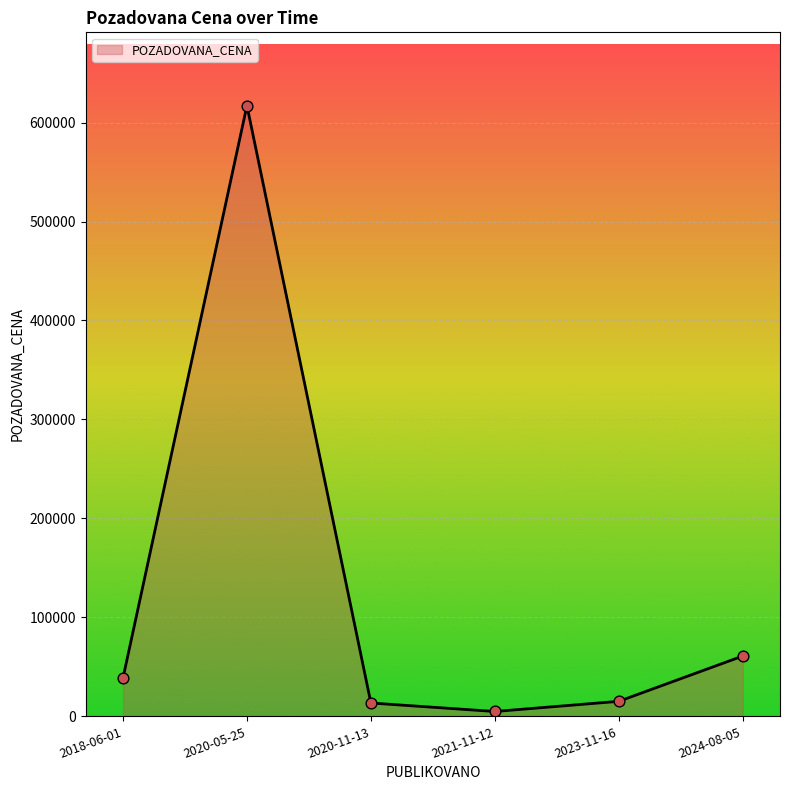

Which has a higher value, 2018-06-01 or 2020-11-13?

2018-06-01